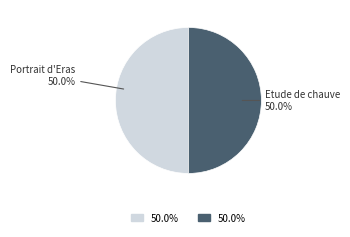

Which category has the biggest portion of the pie?

Etude de chauves-souris